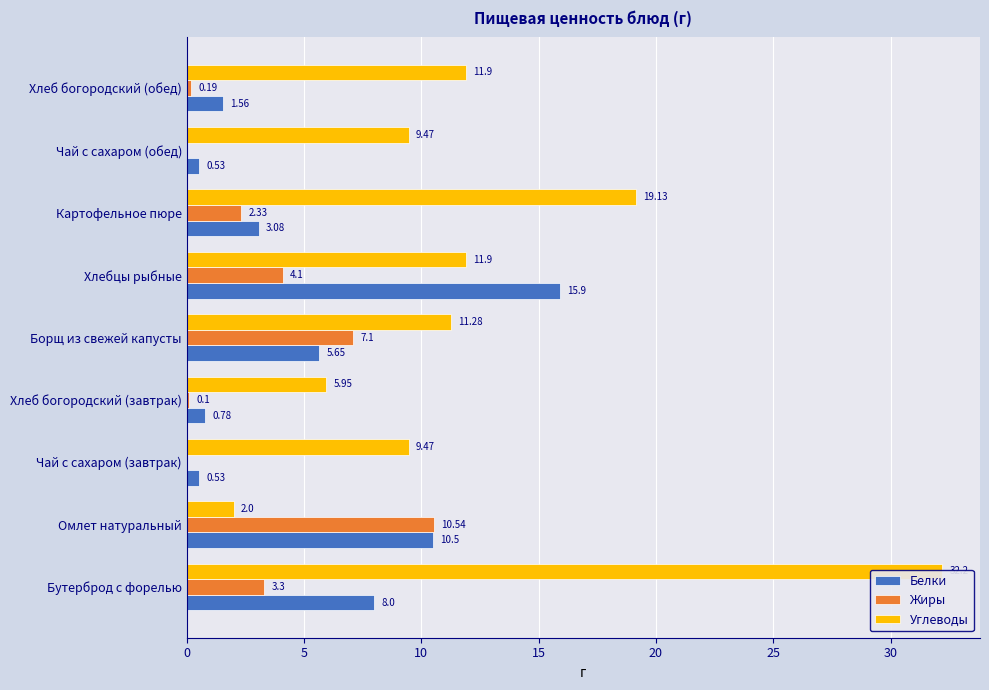

What is the label of the 9th bar from the left?

Хлеб богородский (обед)